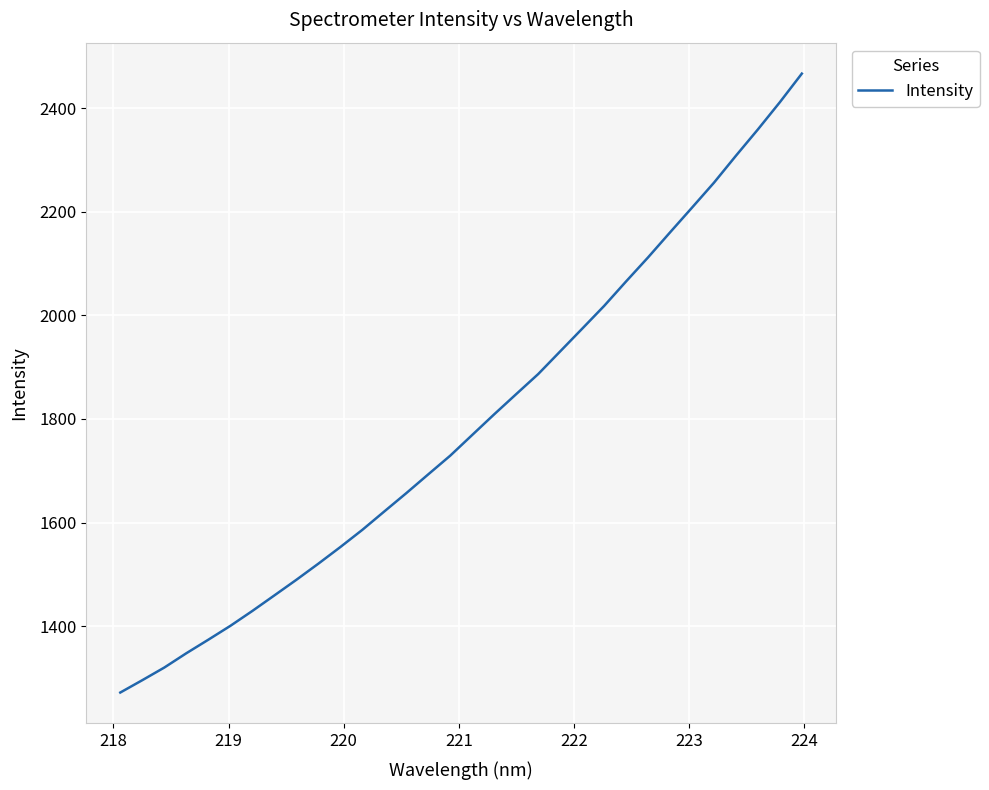

What is the difference between the maximum and minimum values?

1194.6